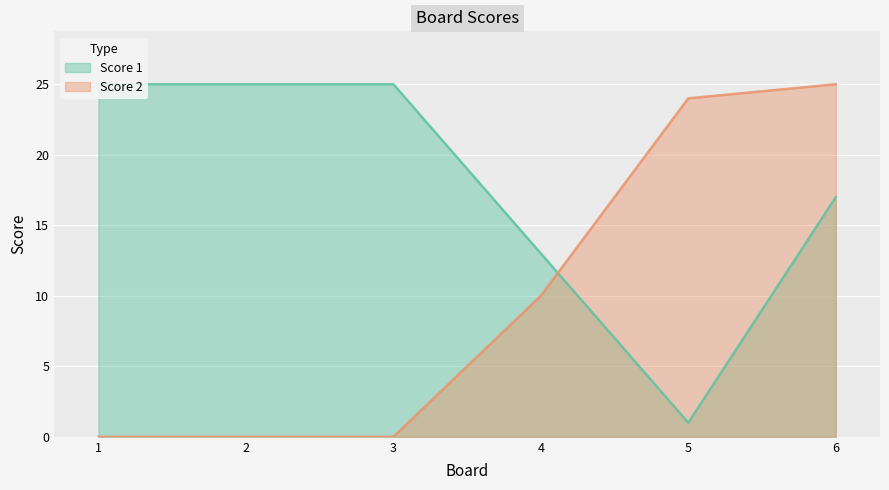

Which category has the highest value across all series?

1